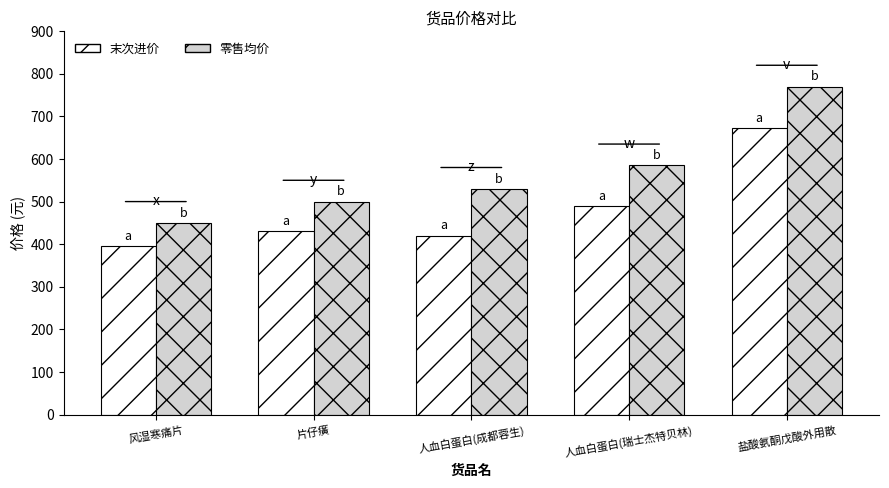

Which label corresponds to the largest value in the chart?

盐酸氨酮戊酸外用散